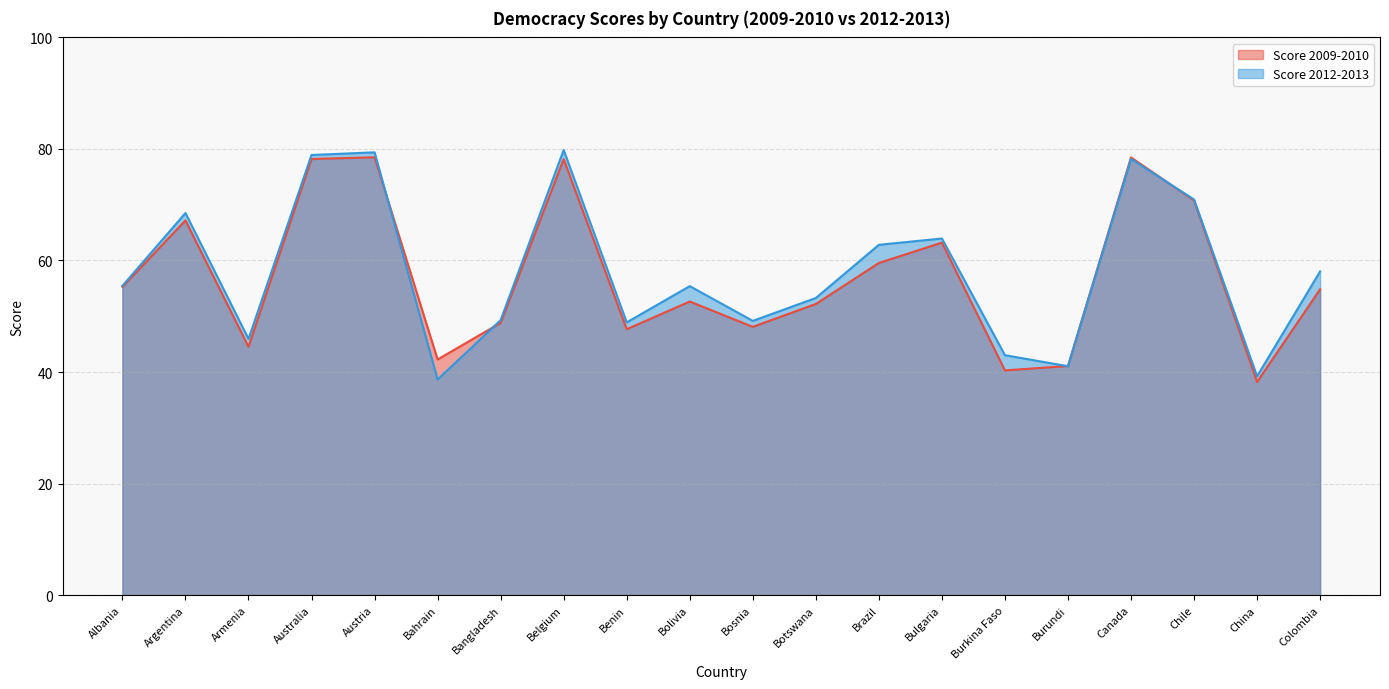

List the series in order of their peak value, highest first.

Score 2012-2013, Score 2009-2010